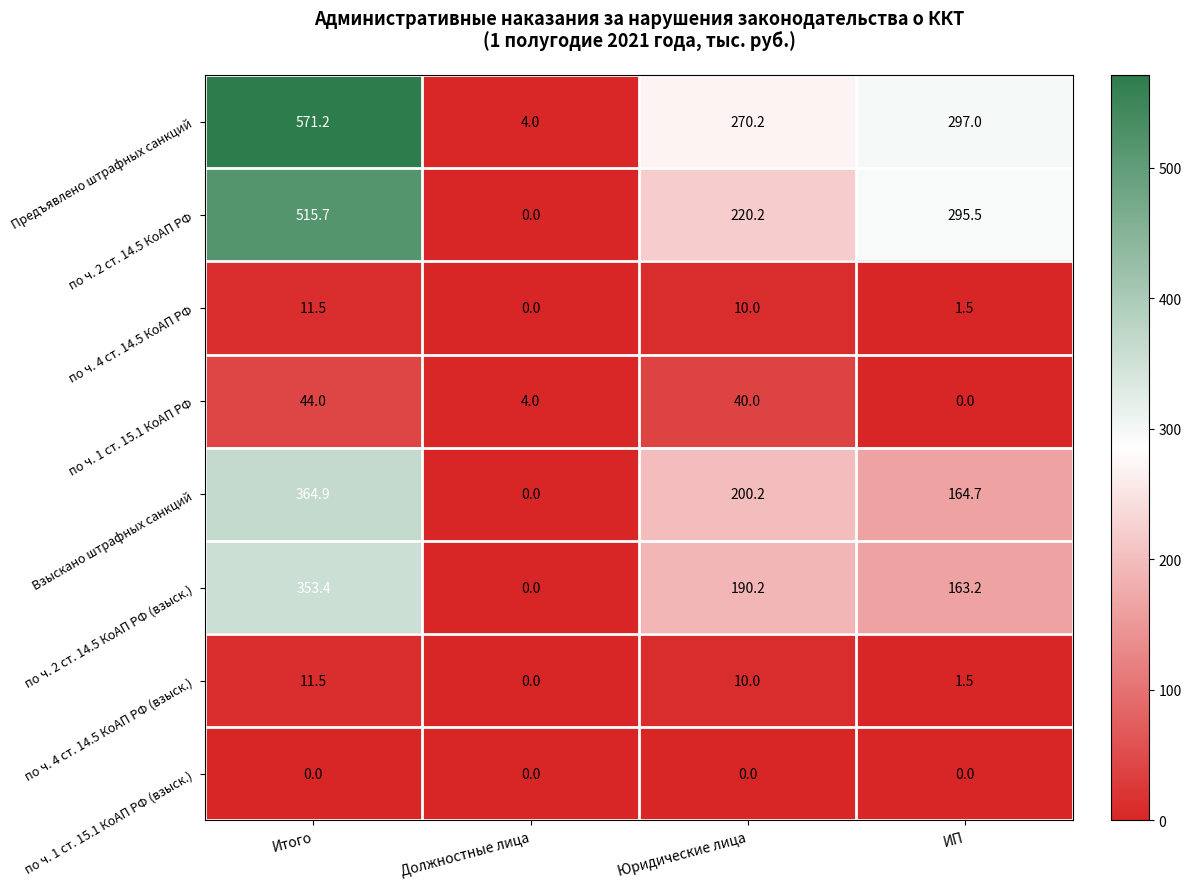

What is the difference between the maximum and second lowest values in the Предъявлено штрафных санкций series?

301.0